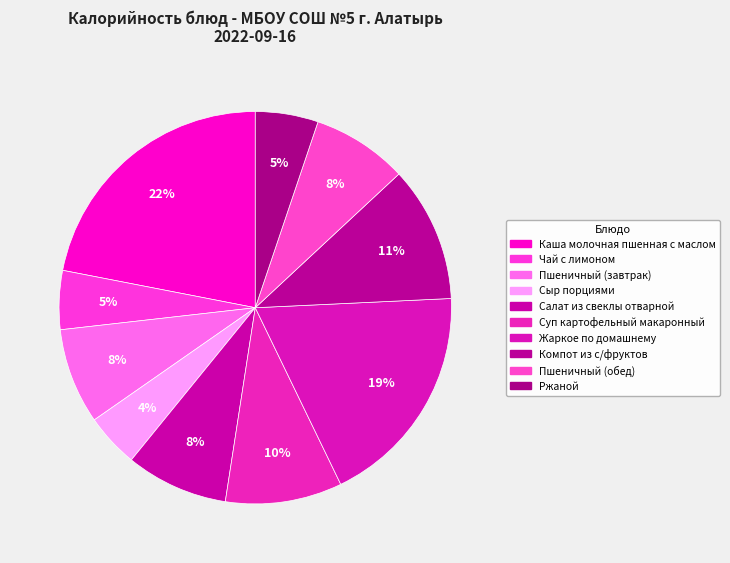

Does Ржаной represent more than half of the total?

No